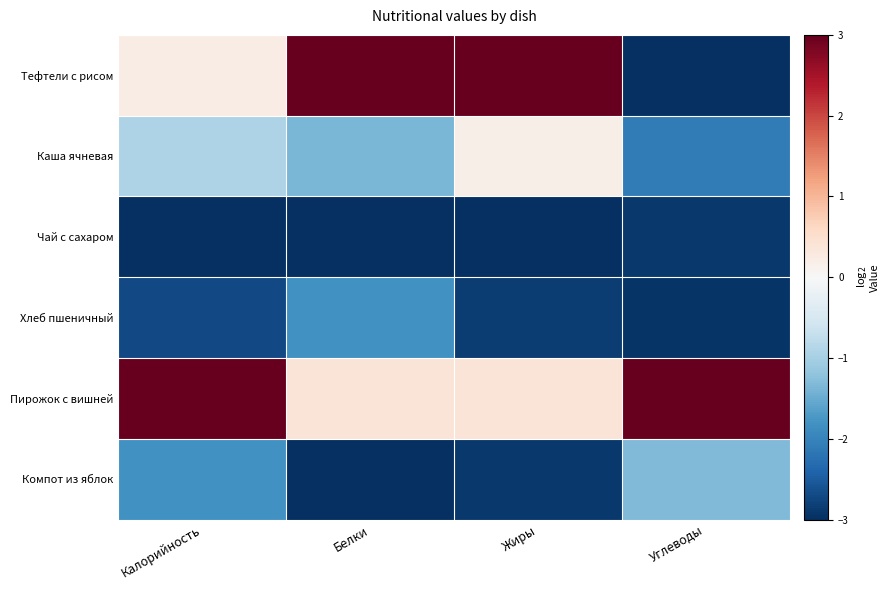

How many distinct data groups are displayed?

6